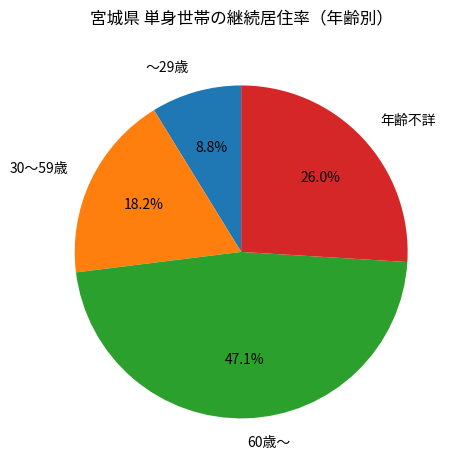

To the nearest percent, what is the average slice percentage?

25%